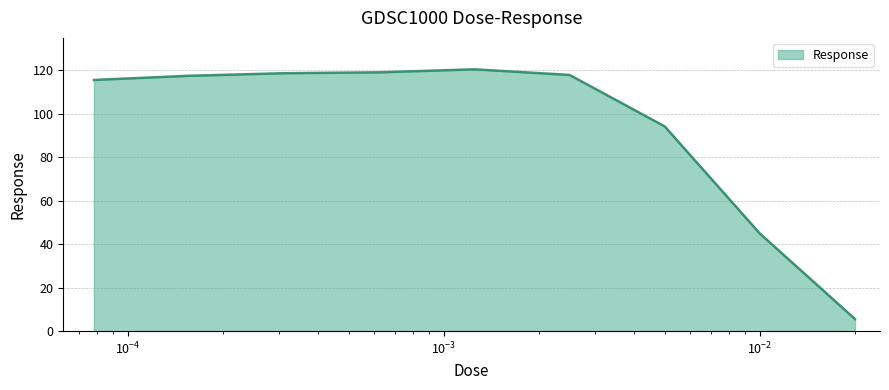

What is the greatest value displayed?

120.5